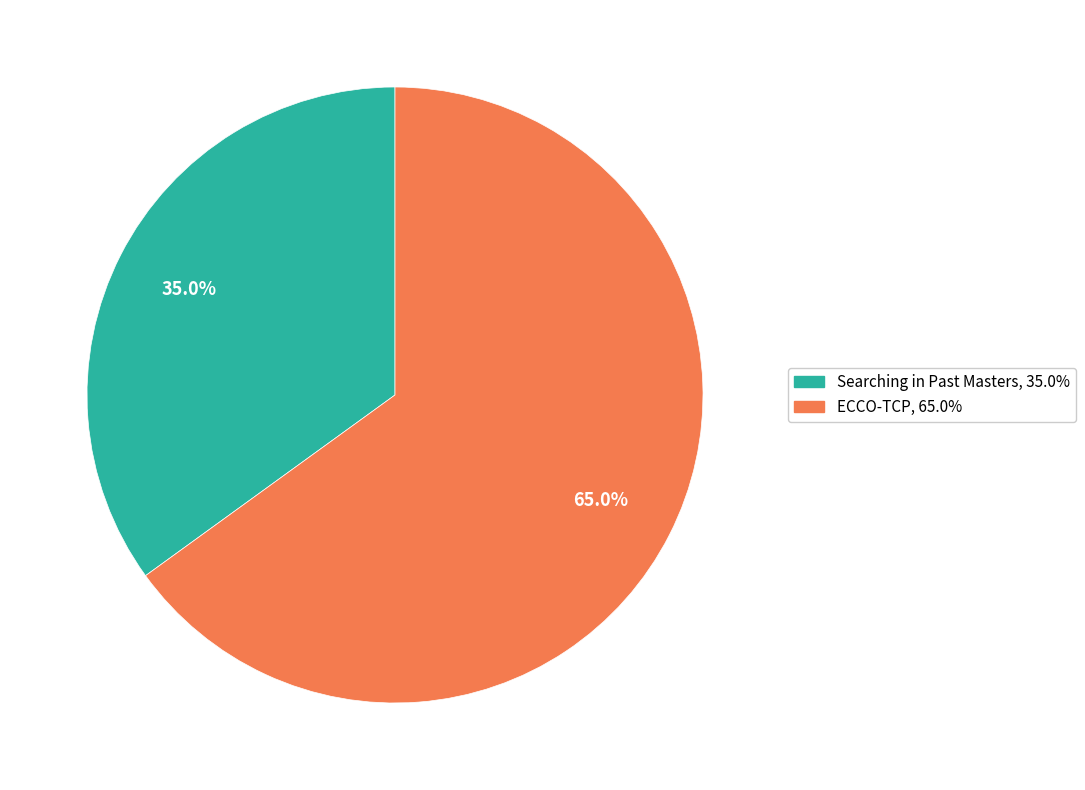

To the nearest percent, what portion does ECCO-TCP represent?

65%